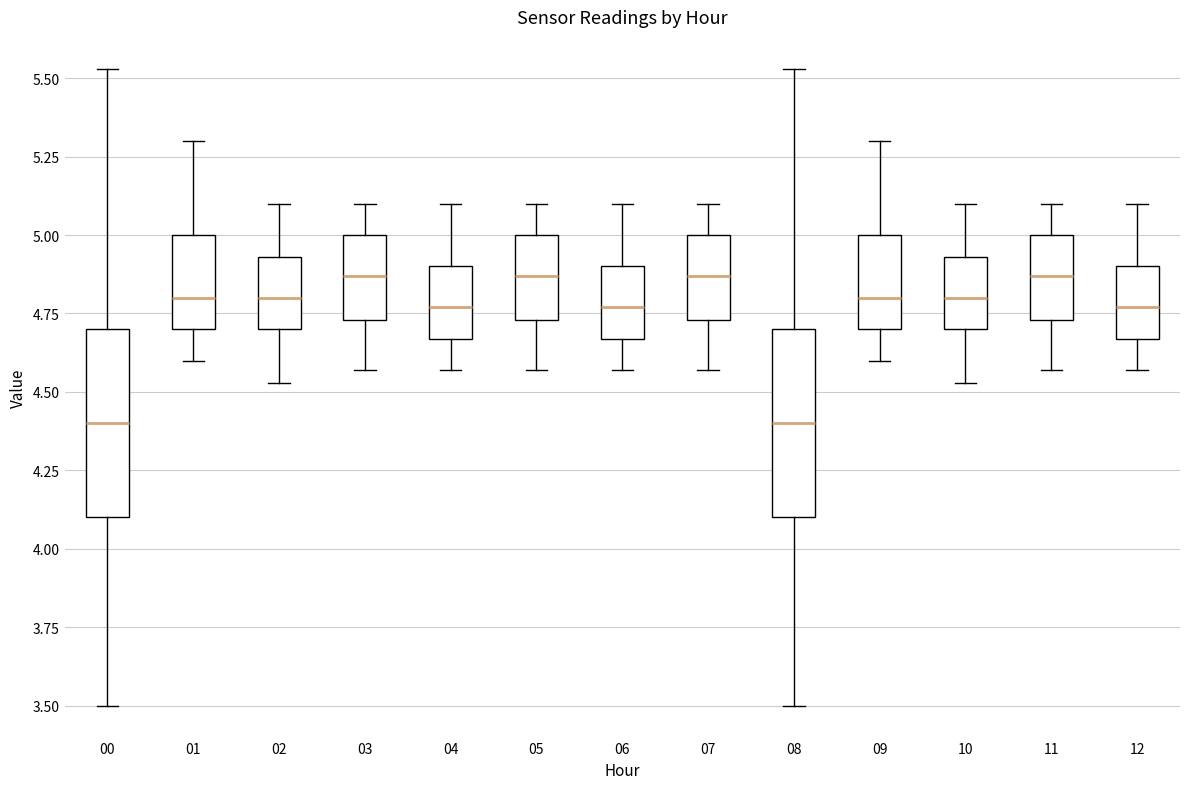

Where does the lower whisker of the box at x = 02 end on the y-axis? The values are not printed on the chart, so give them approximately, as read against the axis.

4.55